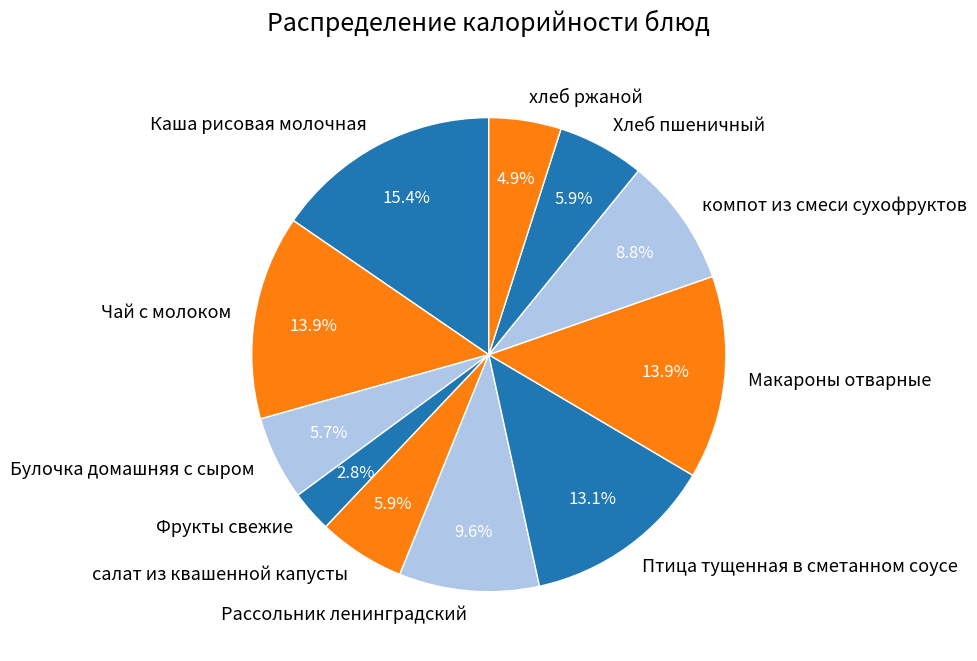

What percentage is the Фрукты свежие slice, to the nearest percent?

3%